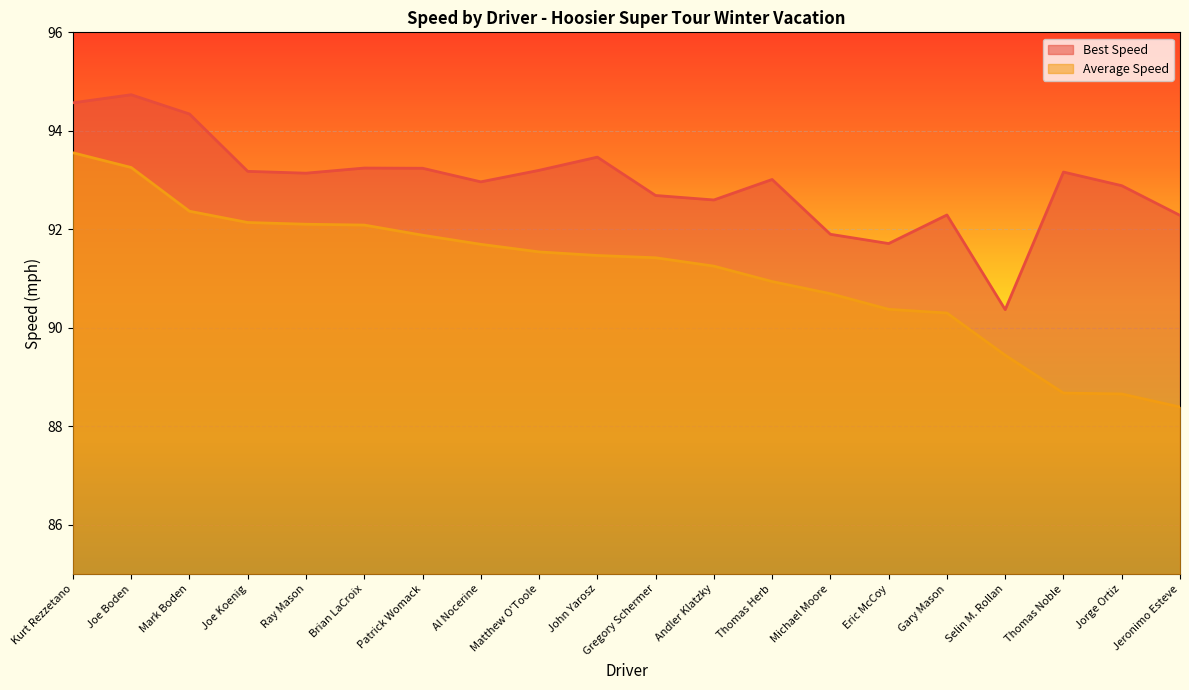

List the series in order of their peak value, highest first.

Best Speed, Average Speed